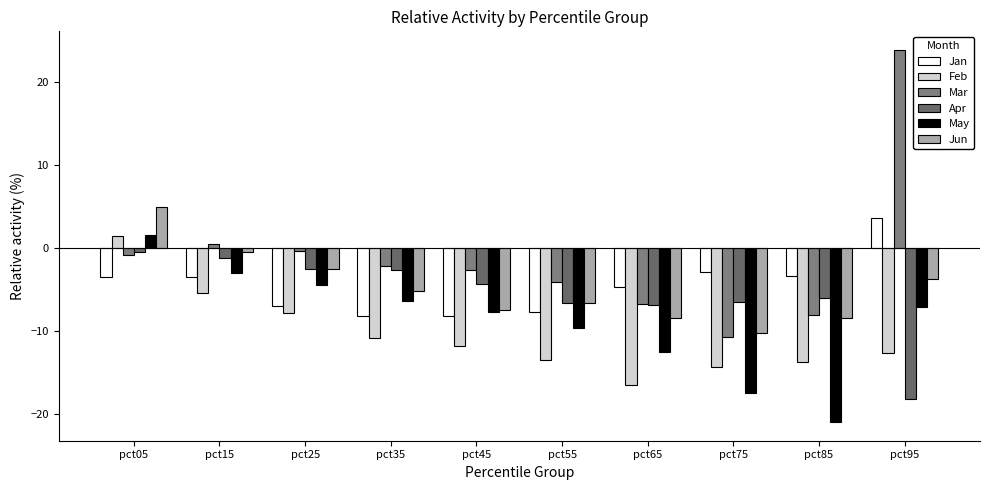

How many values in the Jun series are below -5?

6